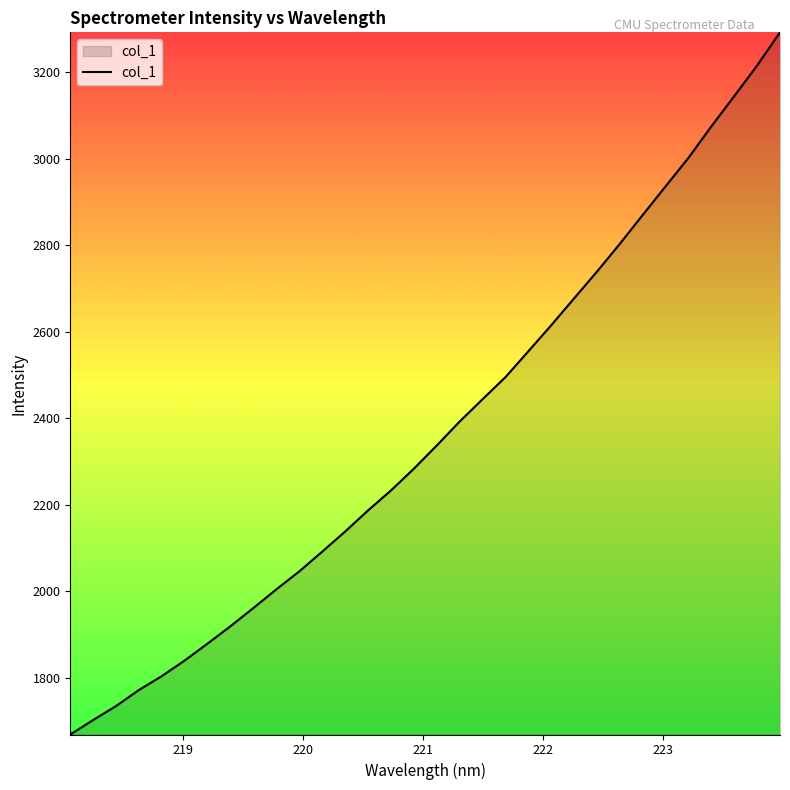

What is the minimum value shown in the chart?

1668.5